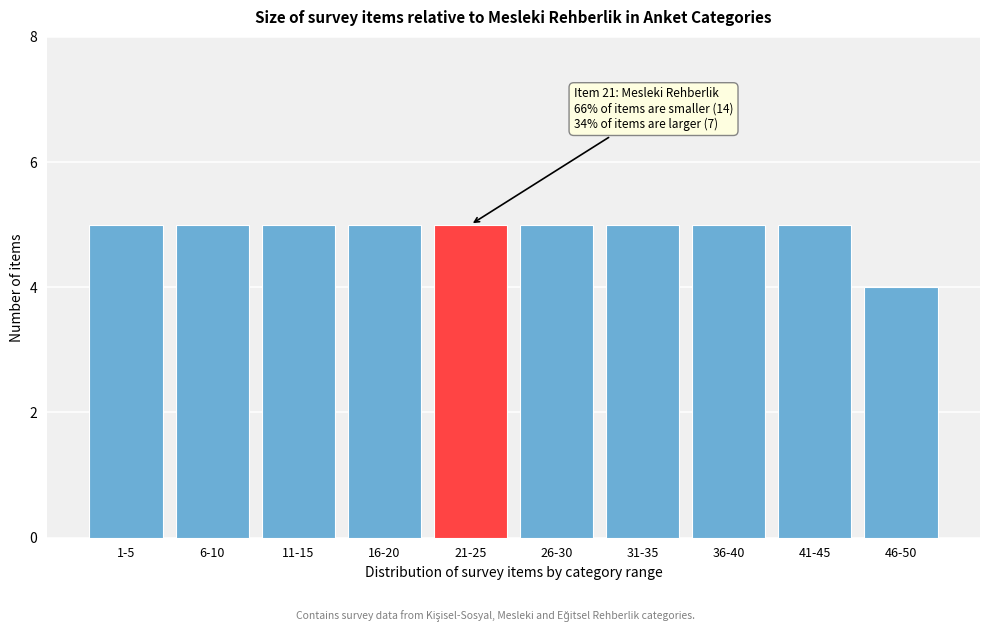

Reading left to right, what are all the values shown in this chart?

1-5=5	6-10=5	11-15=5	16-20=5	21-25=5	26-30=5	31-35=5	36-40=5	41-45=5	46-50=4